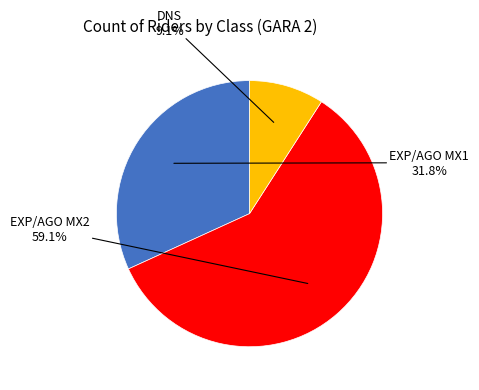

Does any single category account for the majority?

Yes